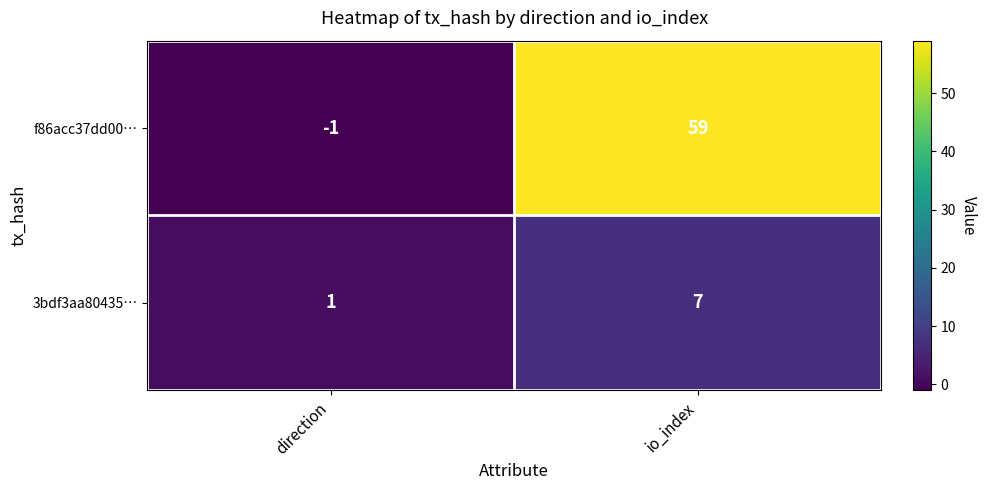

What is the average value of the 3bdf3aa80435… series?

4